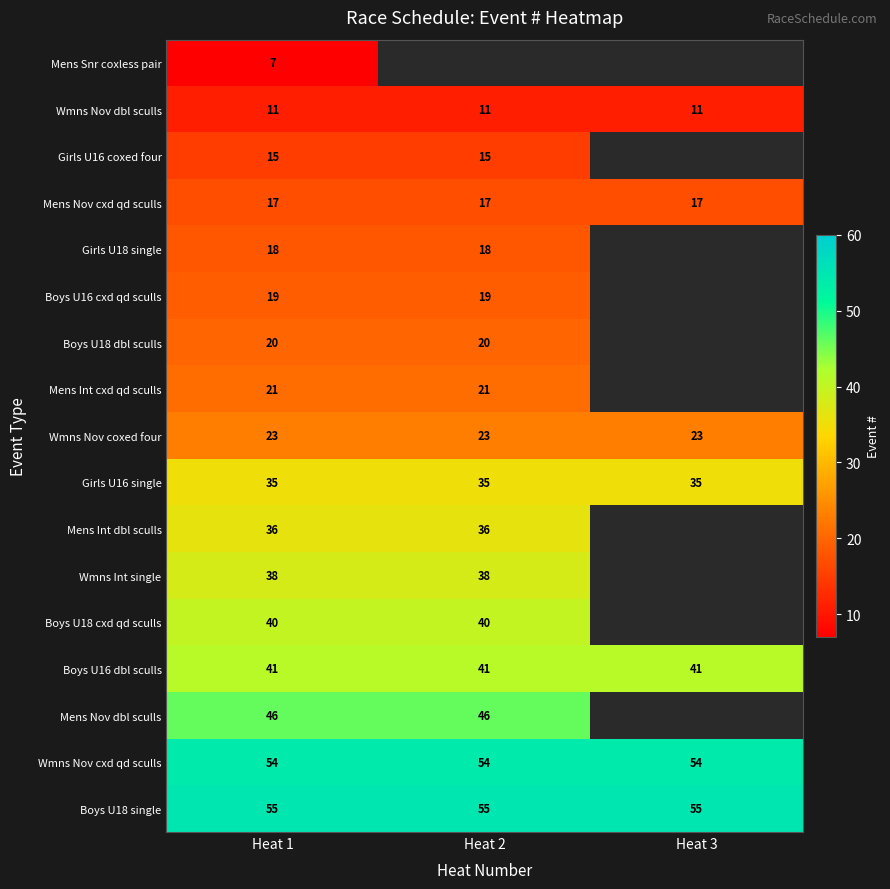

What is the spread (max minus min) of values at Heat 1?

48